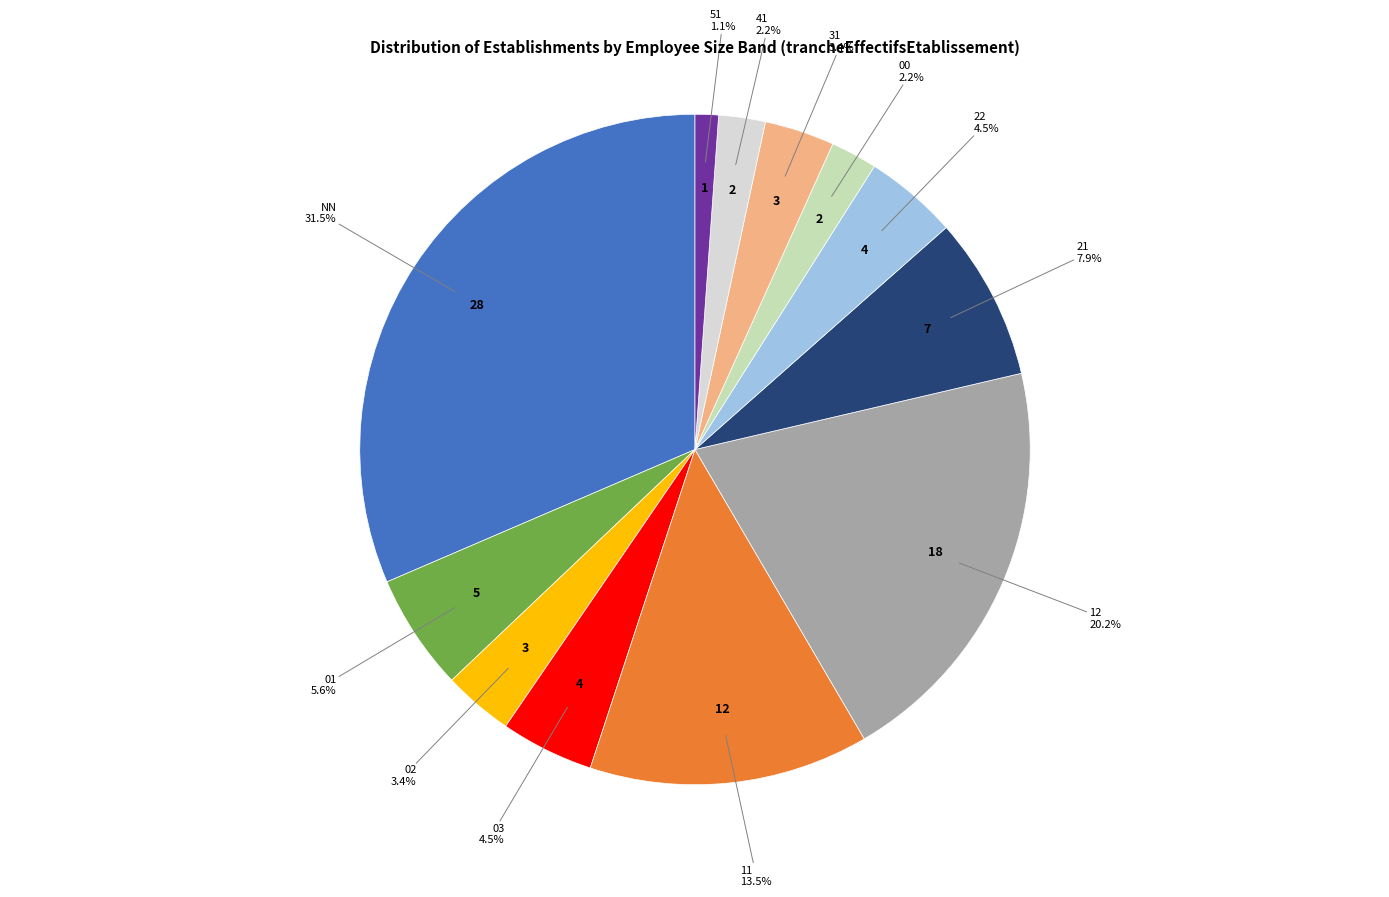

Does any single category account for the majority?

No